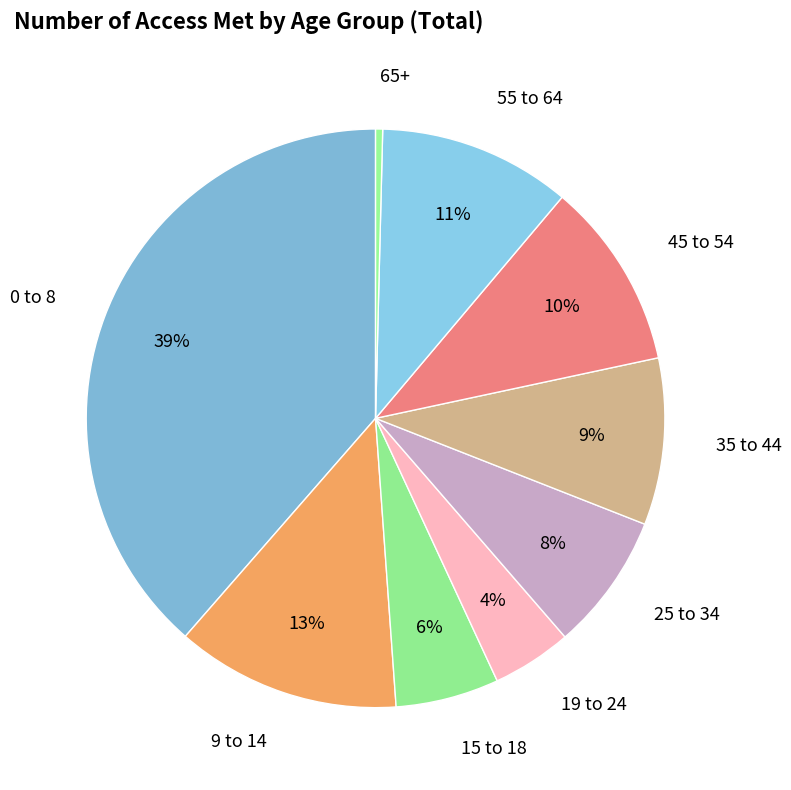

Which has a higher value, 25 to 34 or 45 to 54?

45 to 54